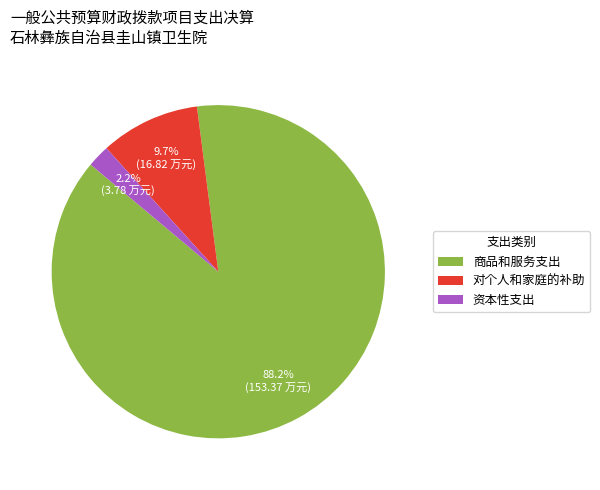

Which category has the smallest portion of the pie?

资本性支出